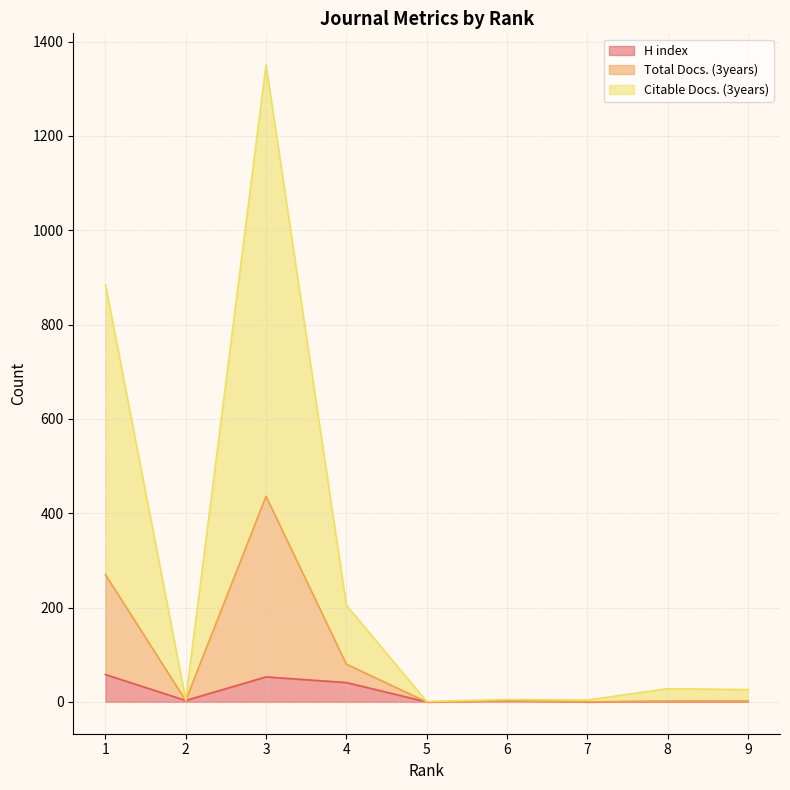

Is the value of Total Docs. (3years) at 1 greater than the value of H index at 5?

Yes